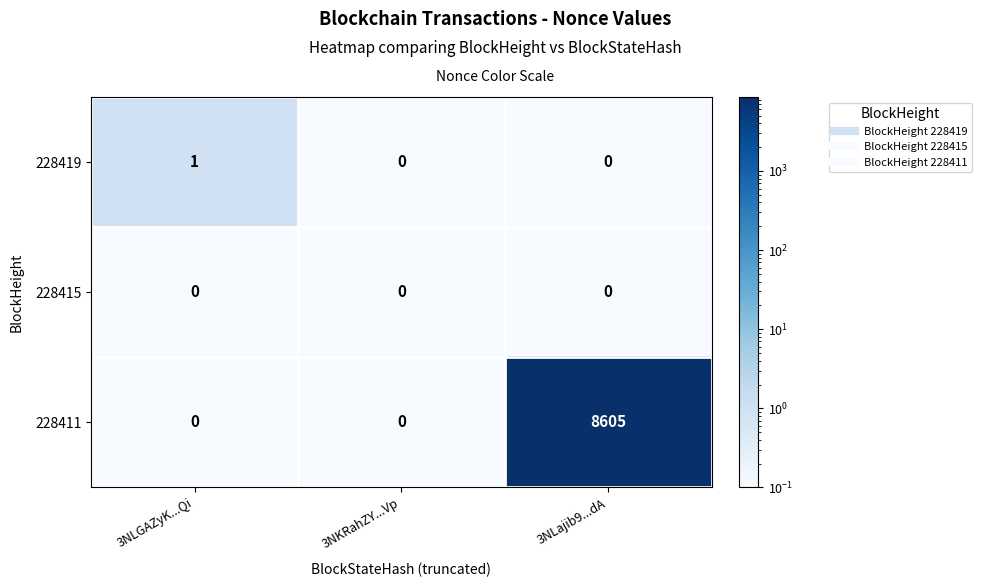

Which series changed the most between 3NLGAZyK...Qi and 3NLajib9...dA?

228411